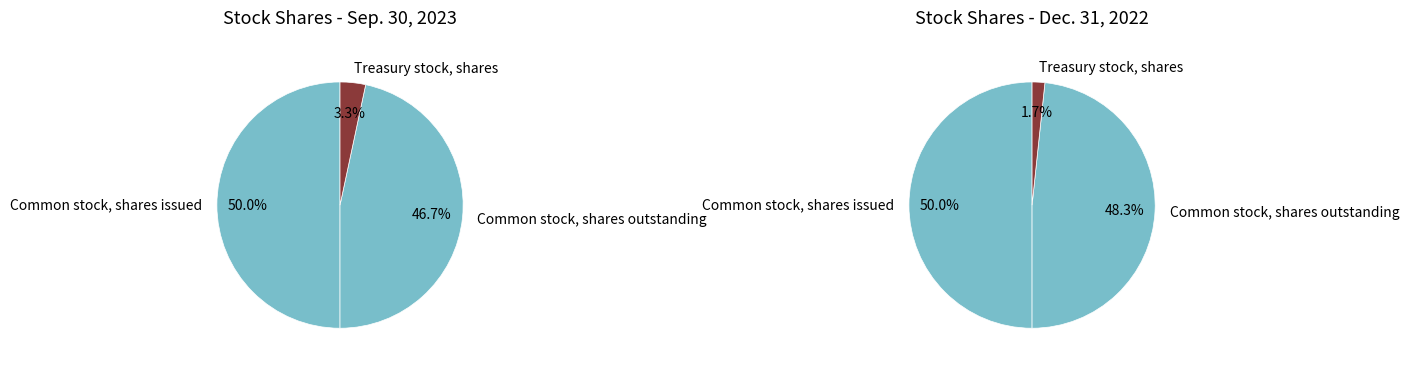

Rank the categories by value from highest to lowest.

Common stock, shares issued, Common stock, shares outstanding, Treasury stock, shares